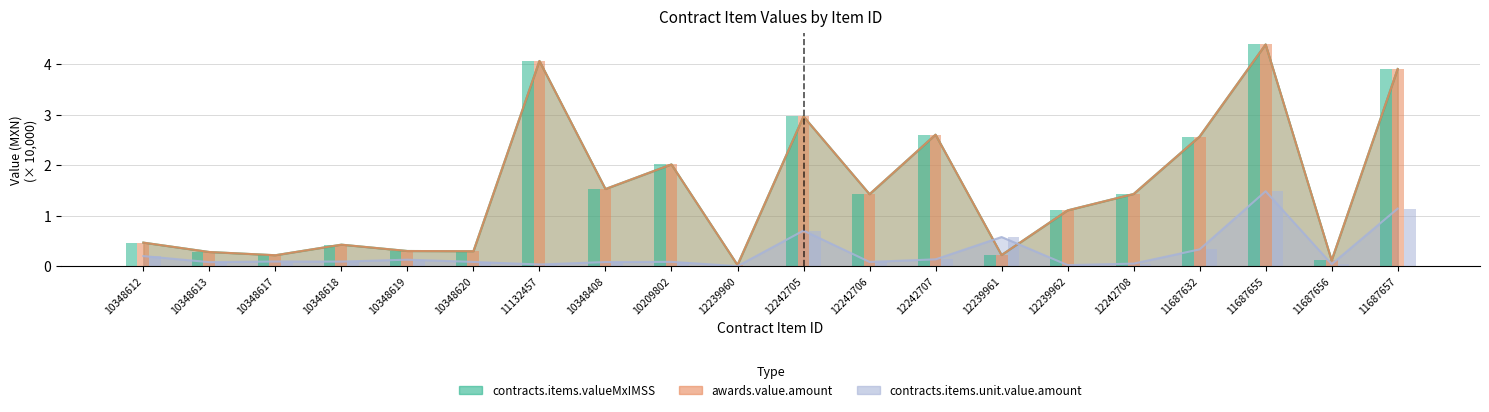

The contracts.items.valueMxIMSS series shows 4.1 at 11132457. True or false?

True